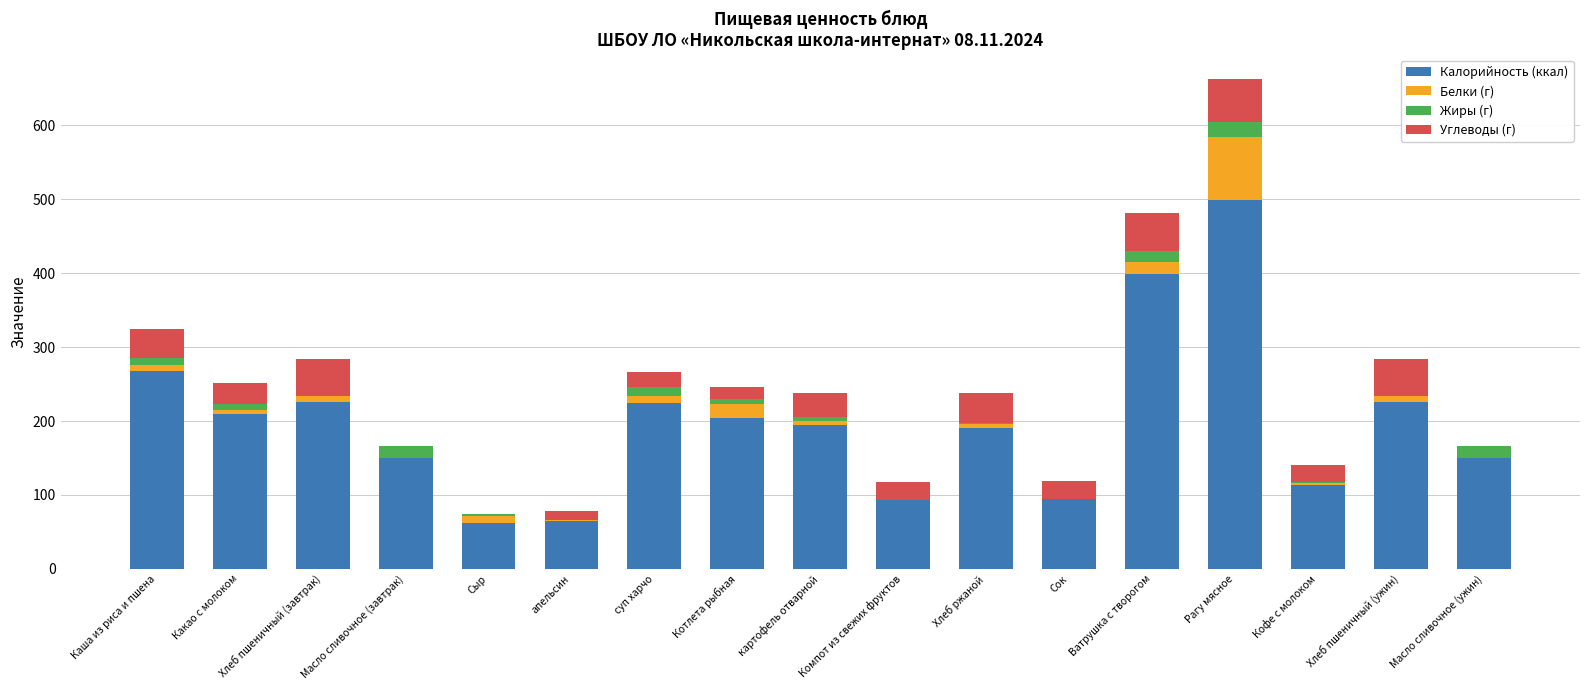

At which category is the sum across all series the highest?

Рагу мясное